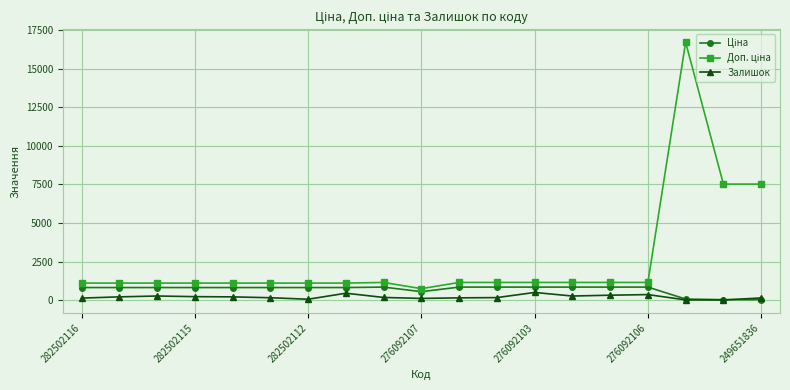

What is the highest value of the Залишок series?

500.0